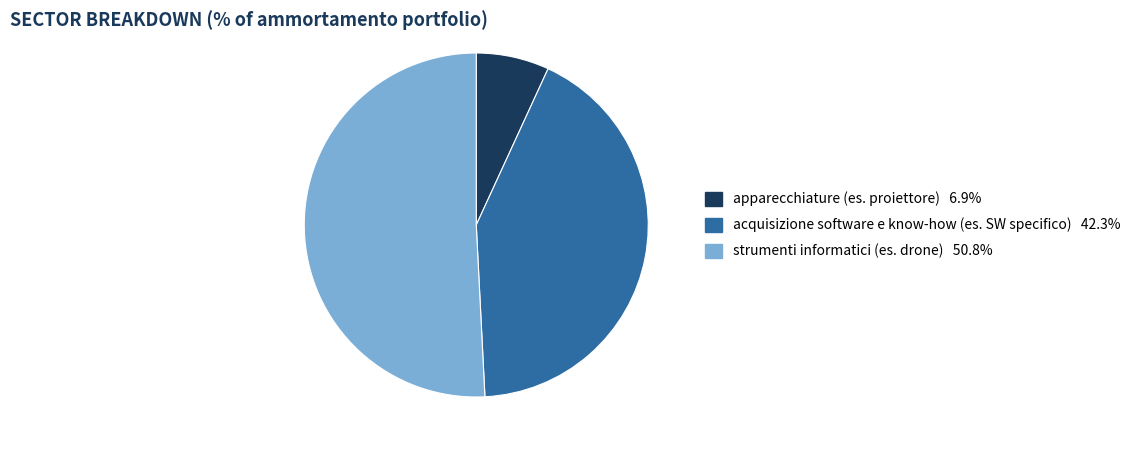

Which has a higher value, strumenti informatici (es. drone) or apparecchiature (es. proiettore)?

strumenti informatici (es. drone)